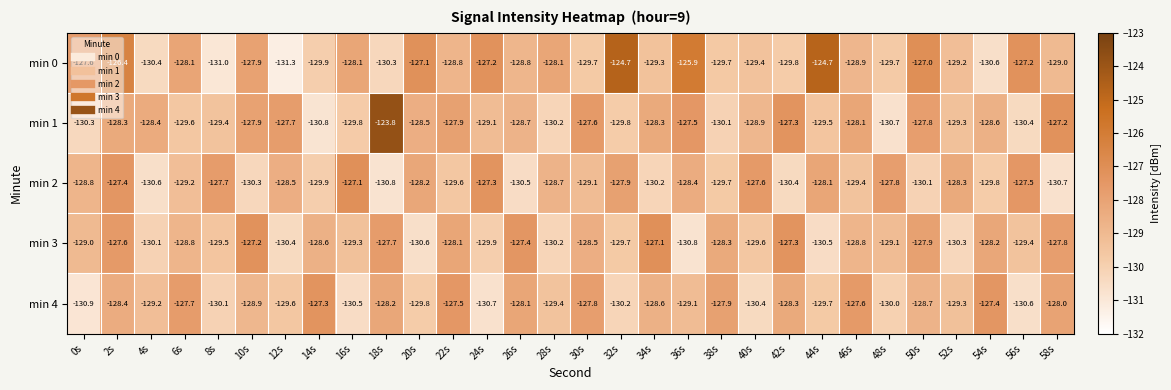

Which series has the largest total across all categories?

min 0